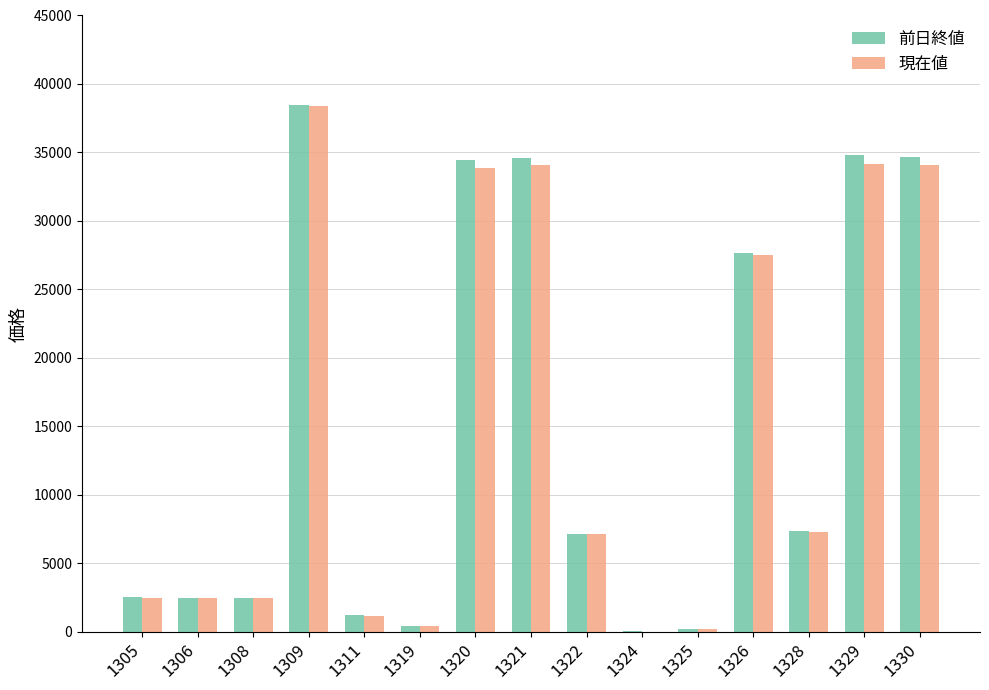

At which category is the sum across all series the highest?

1309